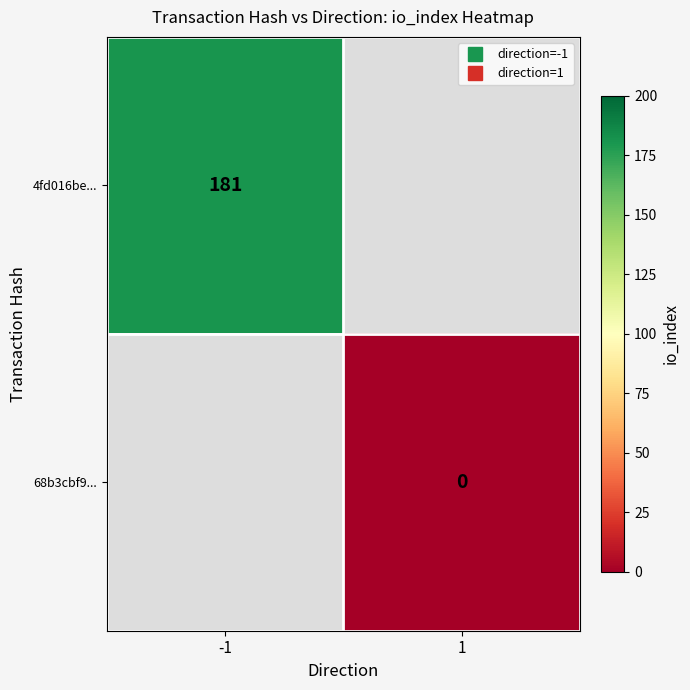

How many positive values does the 4fd016be... series have?

1